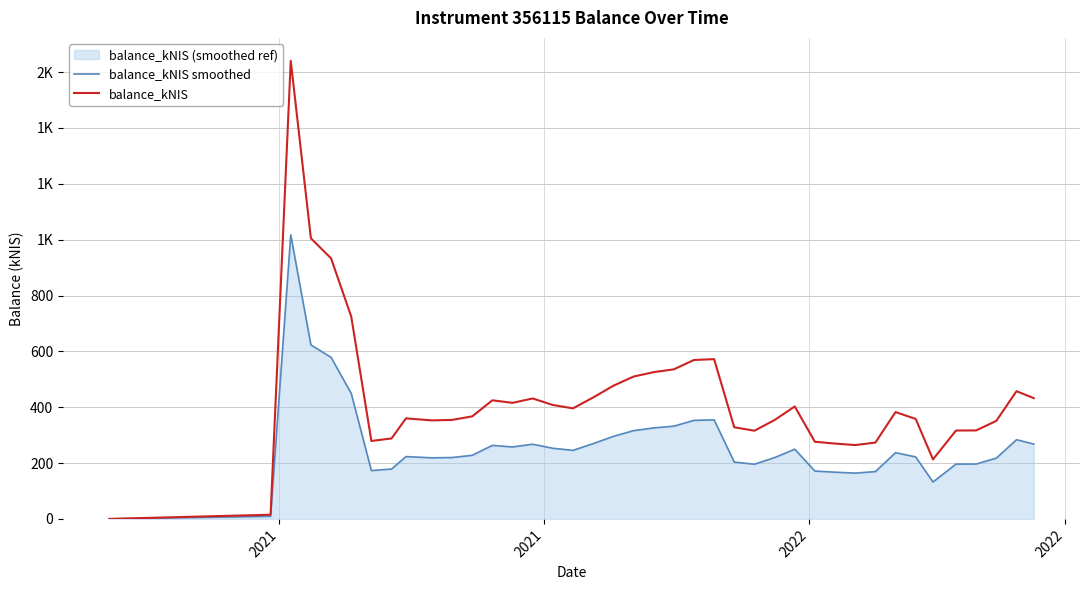

Rank the series by their maximum value, from lowest to highest.

balance_kNIS smoothed, balance_kNIS